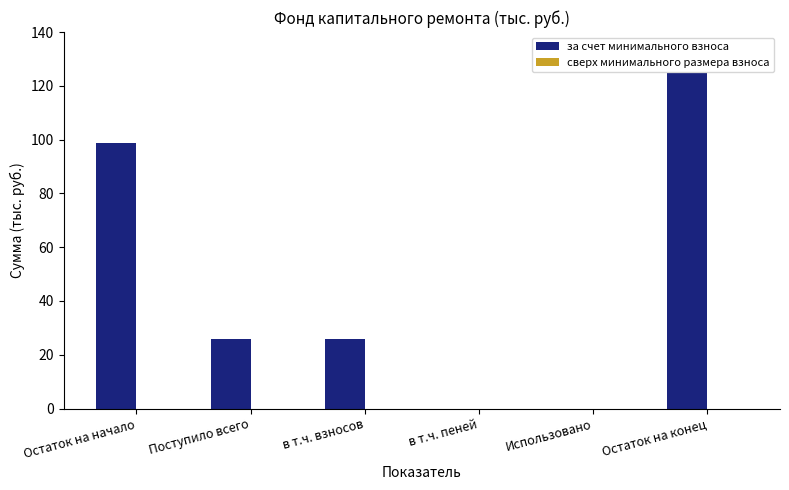

What is the ratio of the value at Остаток на конец to the value at Остаток на начало?

1.3